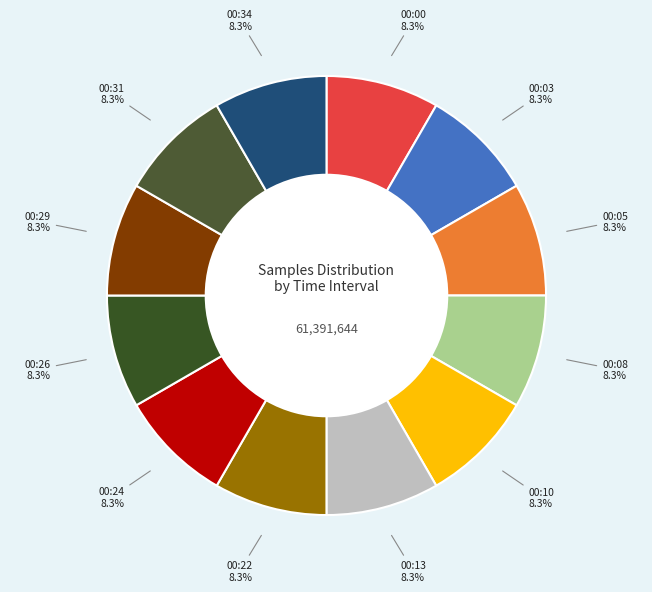

Does 00:34 account for over 50% of the chart?

No